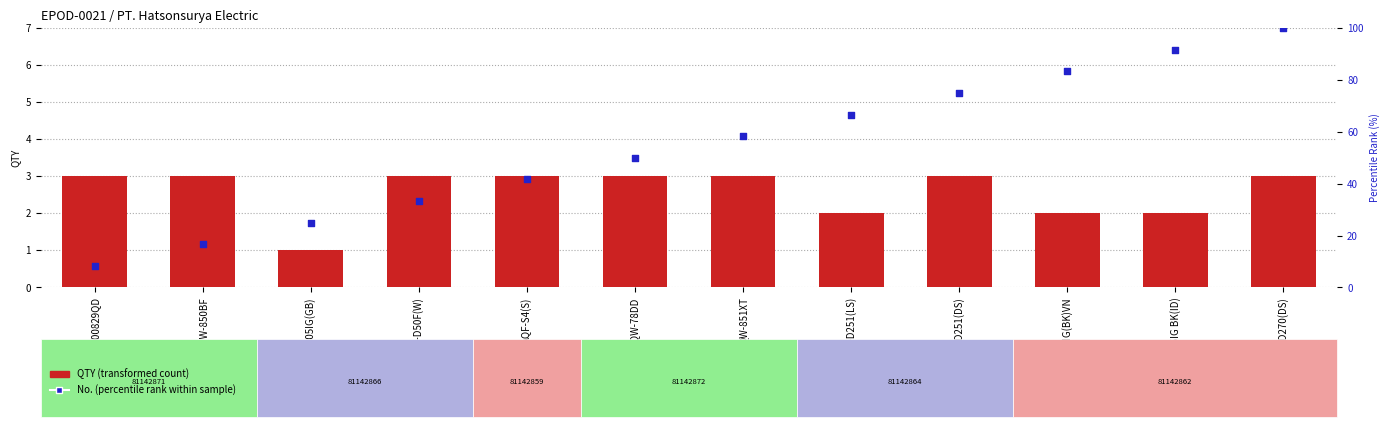

Which series reaches the maximum Y coordinate?

No. (percentile rank within sample)